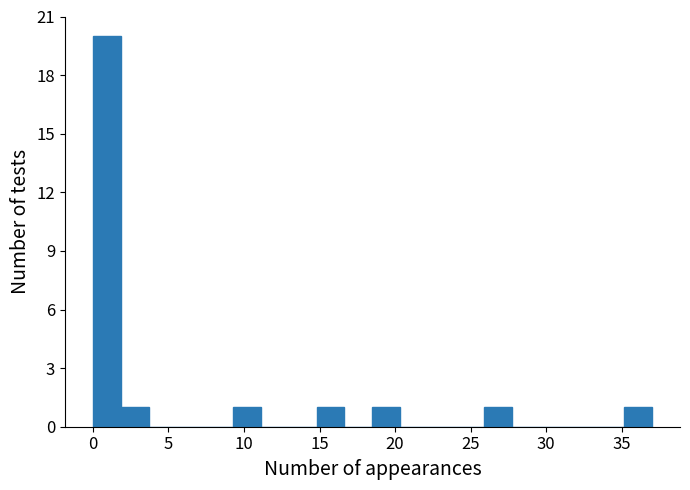

Around what value on the x-axis is the tallest bar? Give the approximate position of its centre, as read against the axis.

1.0